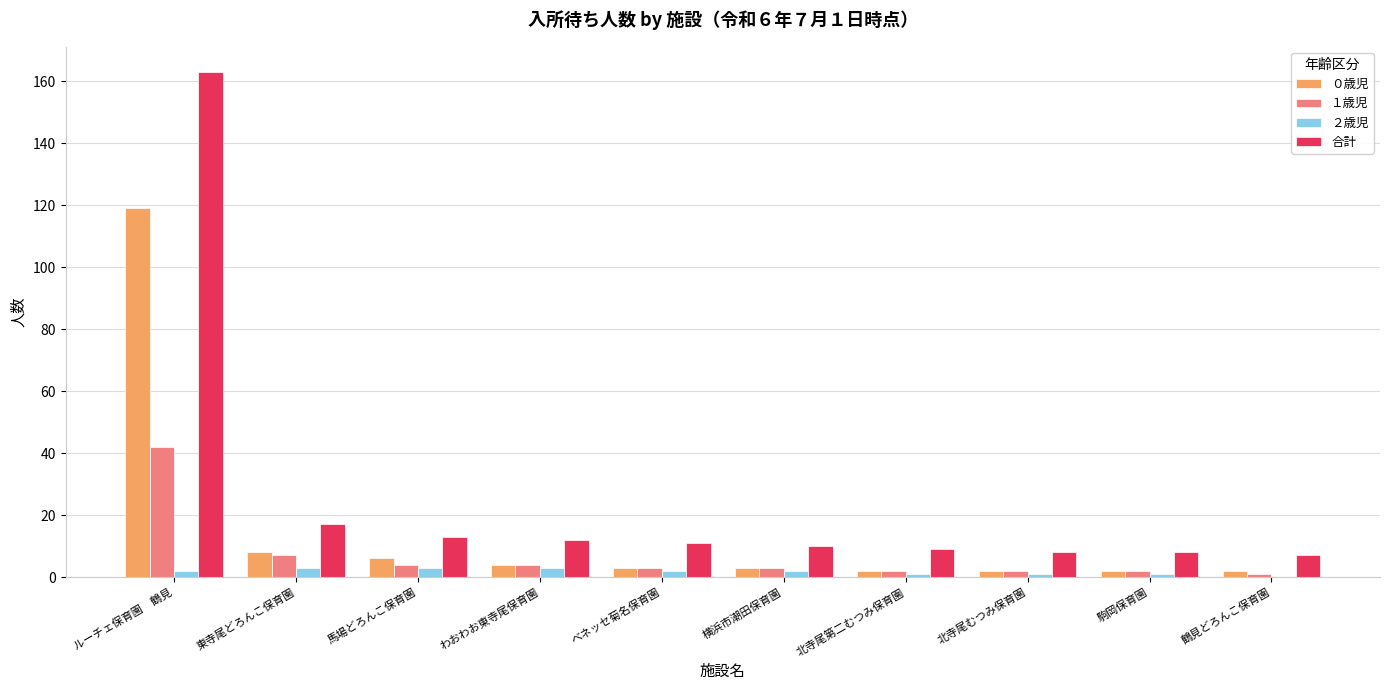

Which series has the largest total across all categories?

合計